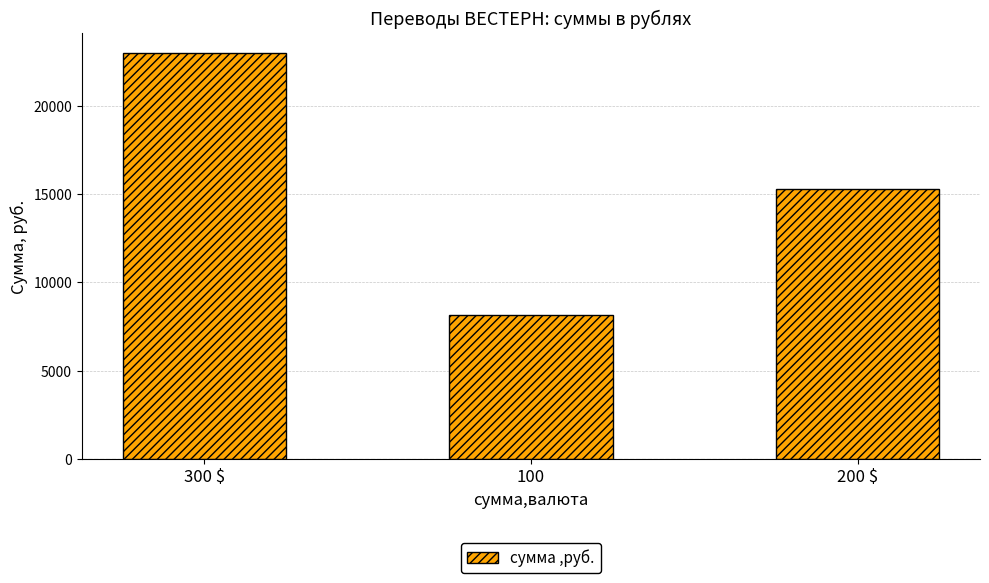

What position from the left is 100?

2